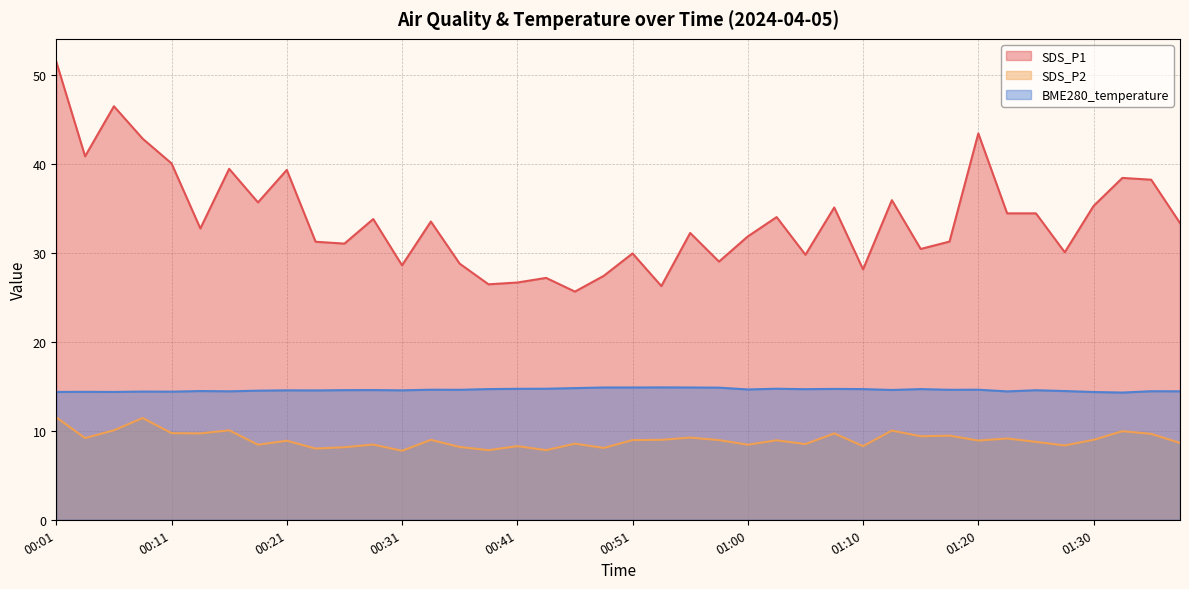

Is it true that BME280_temperature equals 14.4 at 00:04?

True